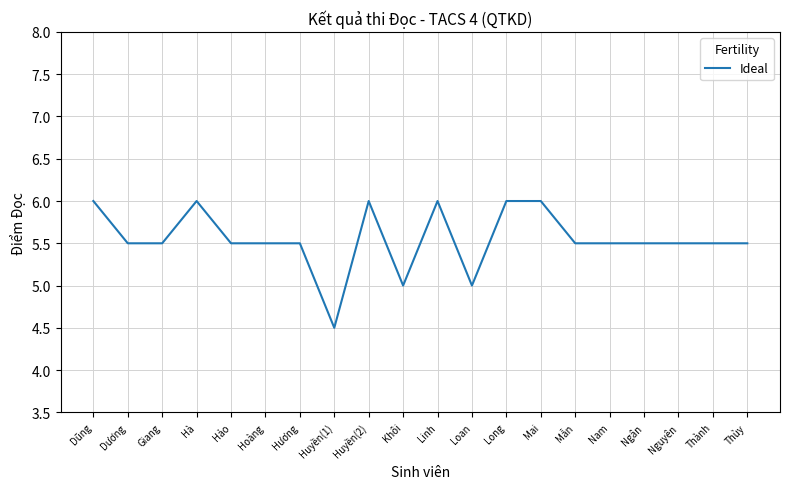

The chart shows a value of 3.2 at Dương. True or false?

False